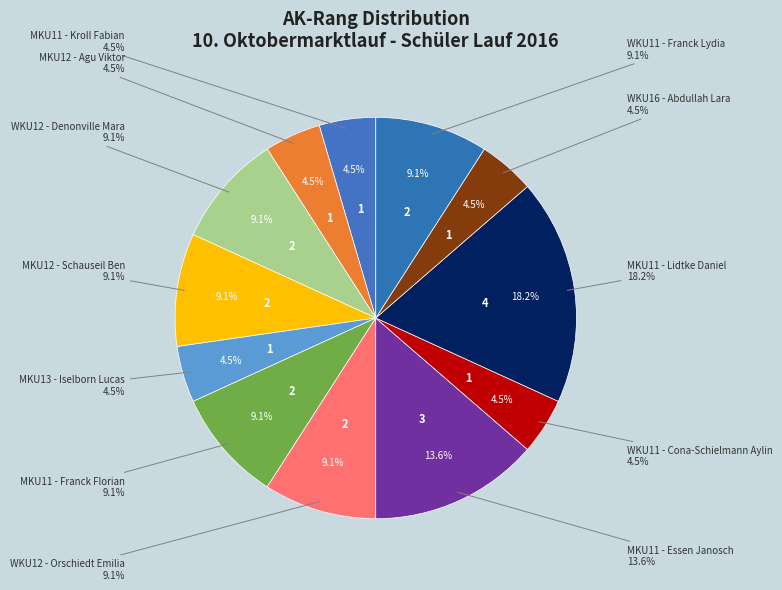

Rank the categories by value from highest to lowest.

MKU11 - Lidtke Daniel, MKU11 - Essen Janosch, WKU12 - Denonville Mara, MKU12 - Schauseil Ben, MKU11 - Franck Florian, WKU12 - Orschiedt Emilia, WKU11 - Franck Lydia, MKU11 - Kroll Fabian, MKU12 - Agu Viktor, MKU13 - Iselborn Lucas, WKU11 - Cona-Schielmann Aylin, WKU16 - Abdullah Lara